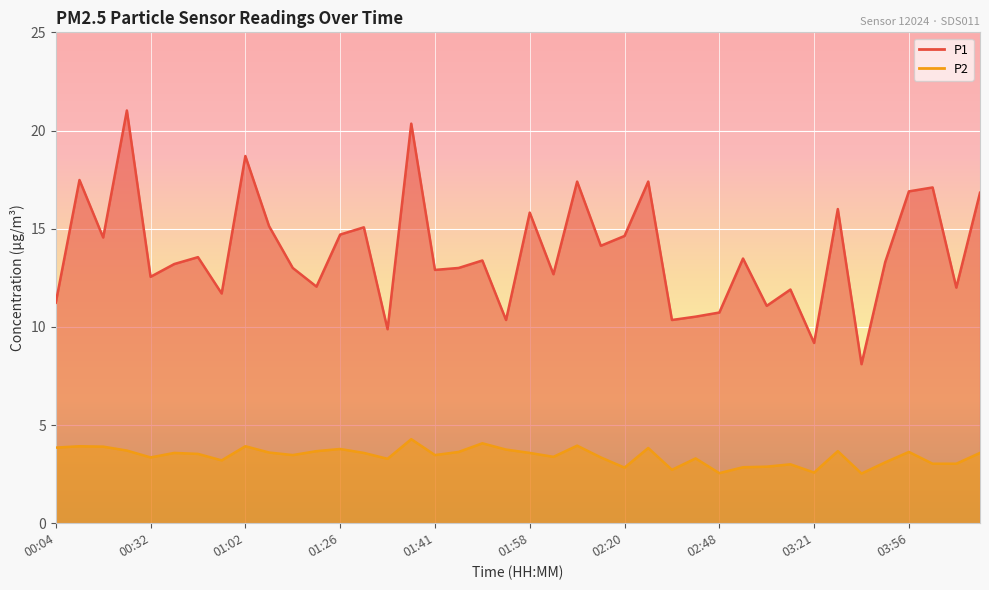

Reading left to right, transcribe all the data shown in this chart.

P1: 00:04=11.2	00:07=17.5	00:21=14.6	00:26=21.0	00:32=12.6	00:45=13.2	00:48=13.6	00:51=11.7	01:02=18.7	01:05=15.1	01:08=13.0	01:18=12.1	01:26=14.7	01:29=15.1	01:32=9.9	01:38=20.4	01:41=12.9	01:44=13.0	01:47=13.4	01:52=10.3	01:58=15.8	02:01=12.7	02:12=17.4	02:14=14.1	02:20=14.6	02:22=17.4	02:28=10.3	02:45=10.5	02:48=10.7	02:51=13.5	02:56=11.1	03:13=11.9	03:21=9.2	03:24=16.0	03:30=8.1	03:48=13.3	03:56=16.9	04:05=17.1	04:19=12.0	04:22=16.8
P2: 00:04=3.9	00:07=3.9	00:21=3.9	00:26=3.7	00:32=3.4	00:45=3.6	00:48=3.5	00:51=3.2	01:02=3.9	01:05=3.6	01:08=3.5	01:18=3.7	01:26=3.8	01:29=3.6	01:32=3.3	01:38=4.3	01:41=3.5	01:44=3.6	01:47=4.1	01:52=3.8	01:58=3.6	02:01=3.4	02:12=4.0	02:14=3.4	02:20=2.8	02:22=3.8	02:28=2.7	02:45=3.3	02:48=2.5	02:51=2.9	02:56=2.9	03:13=3.0	03:21=2.6	03:24=3.7	03:30=2.5	03:48=3.1	03:56=3.6	04:05=3.0	04:19=3.0	04:22=3.6